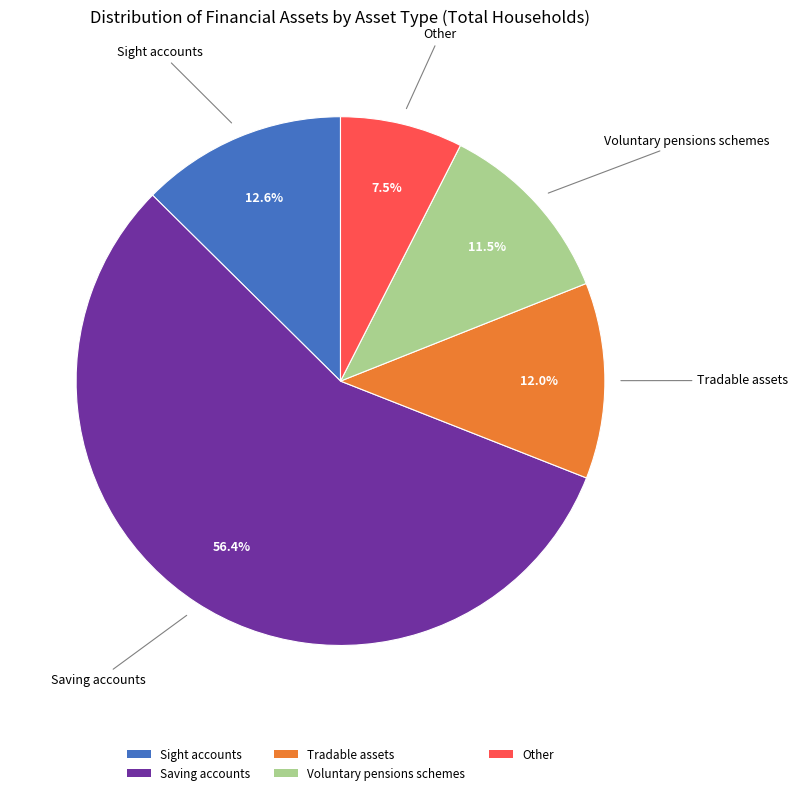

Count the number of slices in the pie.

5